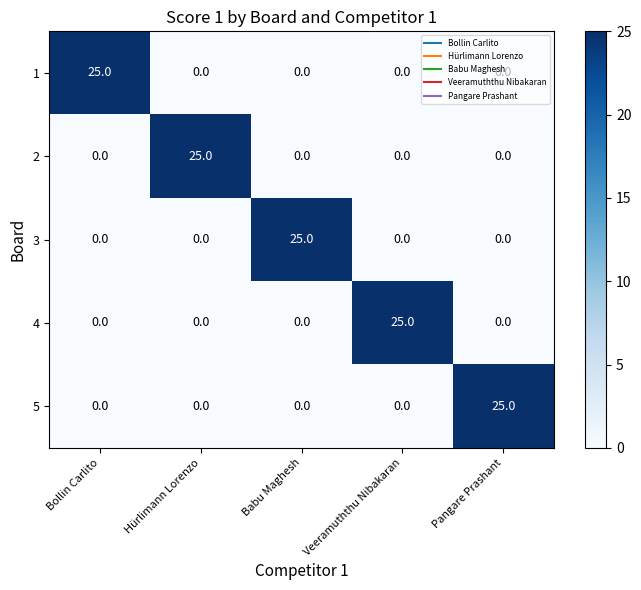

What is the greatest value displayed?

25